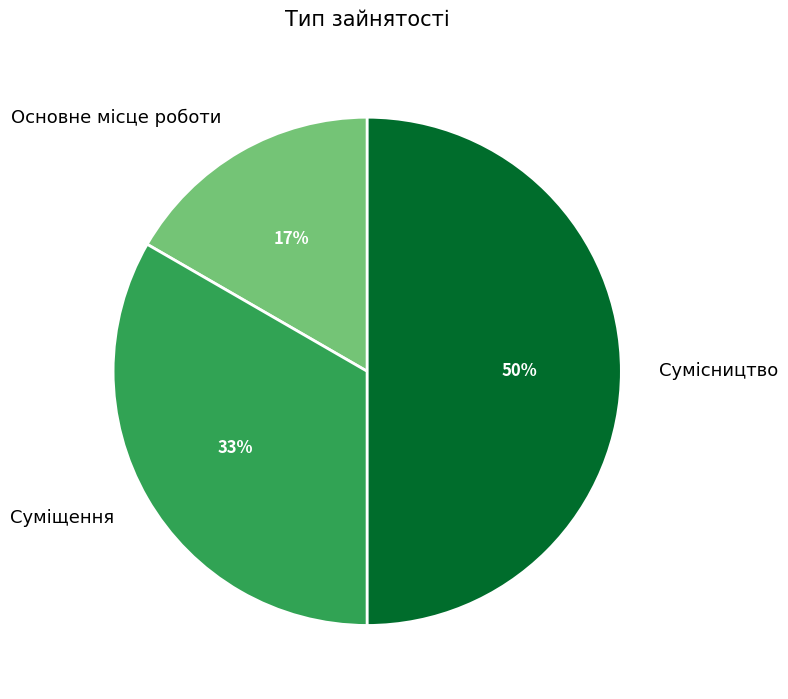

Is the sum of Суміщення and Сумісництво greater than half?

Yes